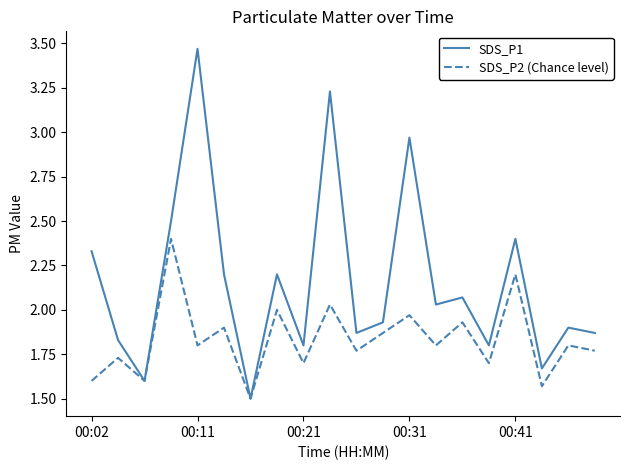

Which series has the largest total across all categories?

SDS_P1